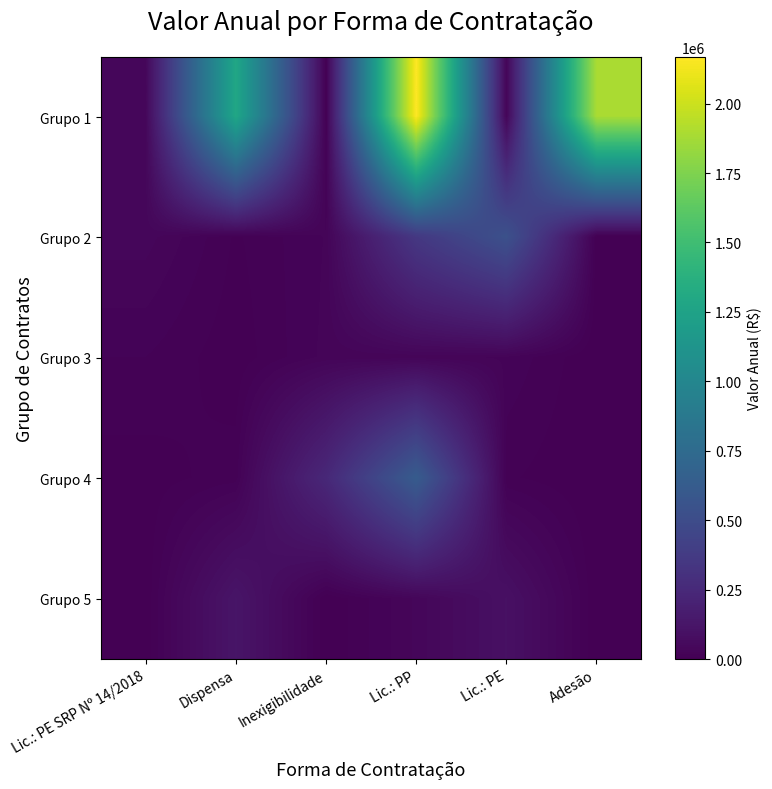

What is the greatest value displayed?

2168578.0